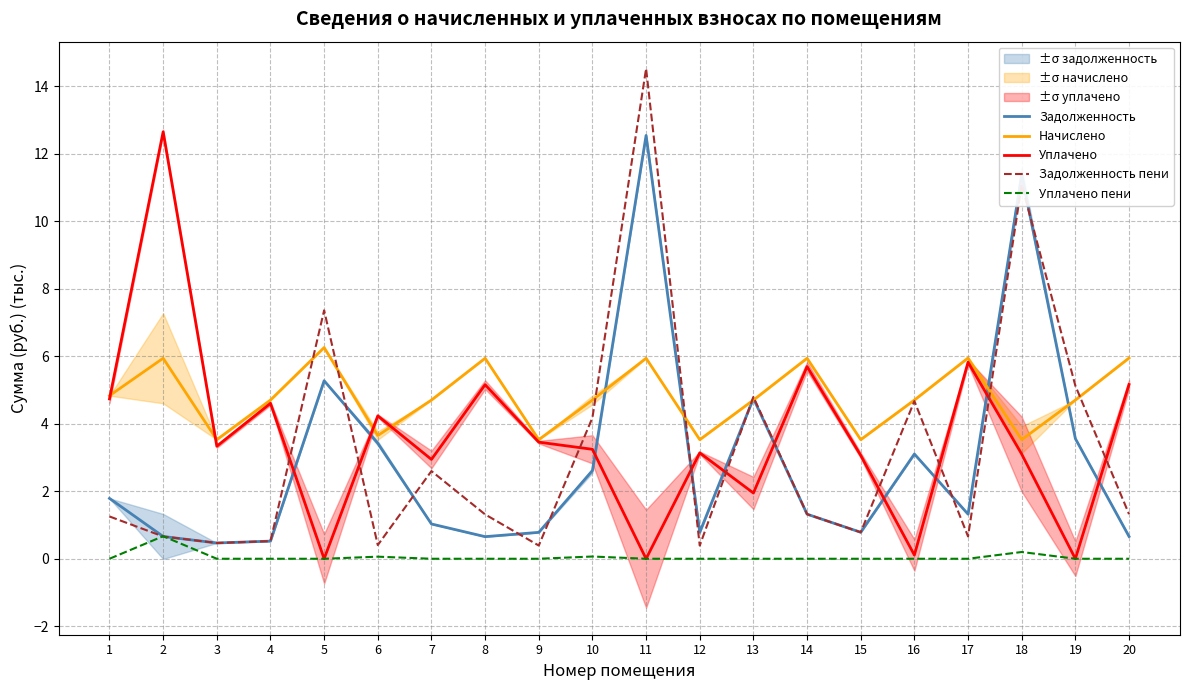

What is the value of the Начислено point at the 18th from the left?

3.5